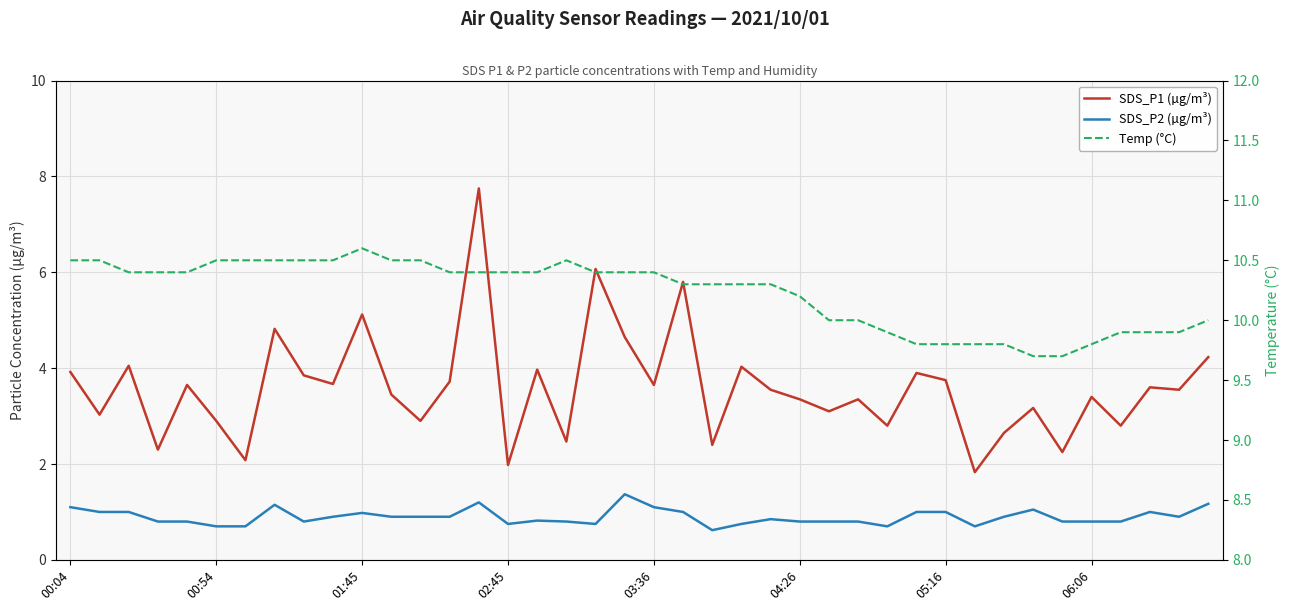

What is the sum of all SDS_P1 (µg/m³) values?

143.5